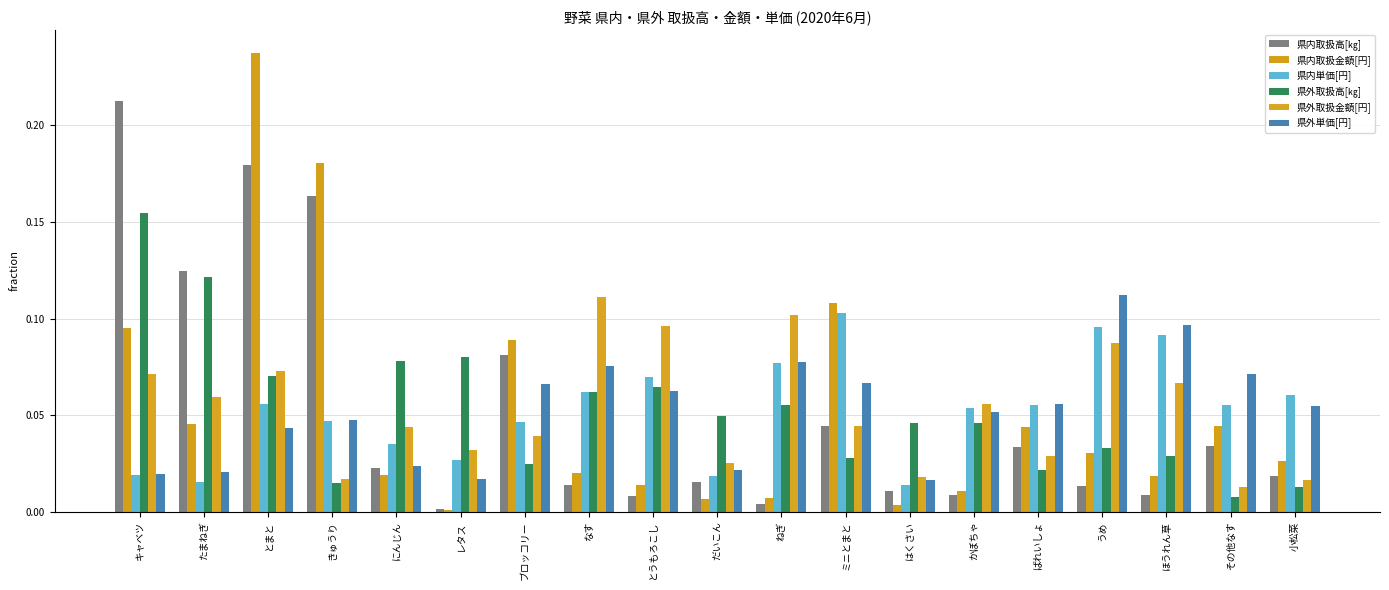

Count the number of categories in the chart.

19